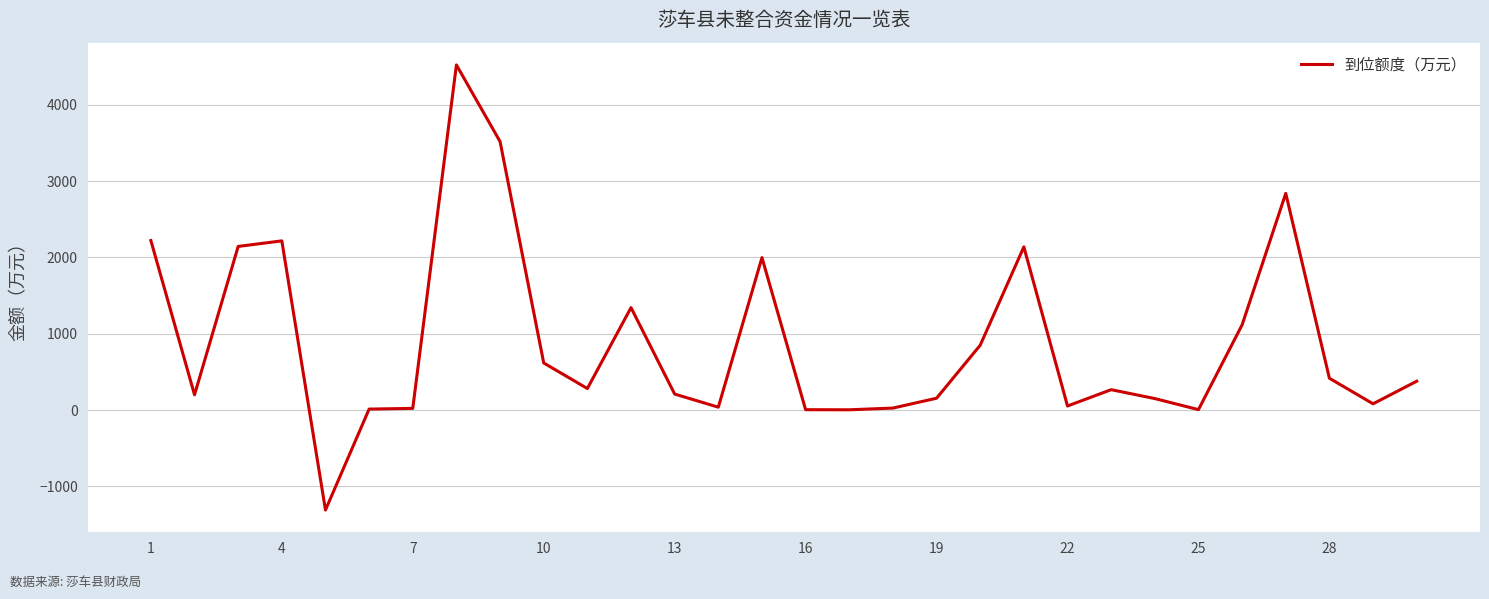

What is the minimum value shown in the chart?

-1310.4